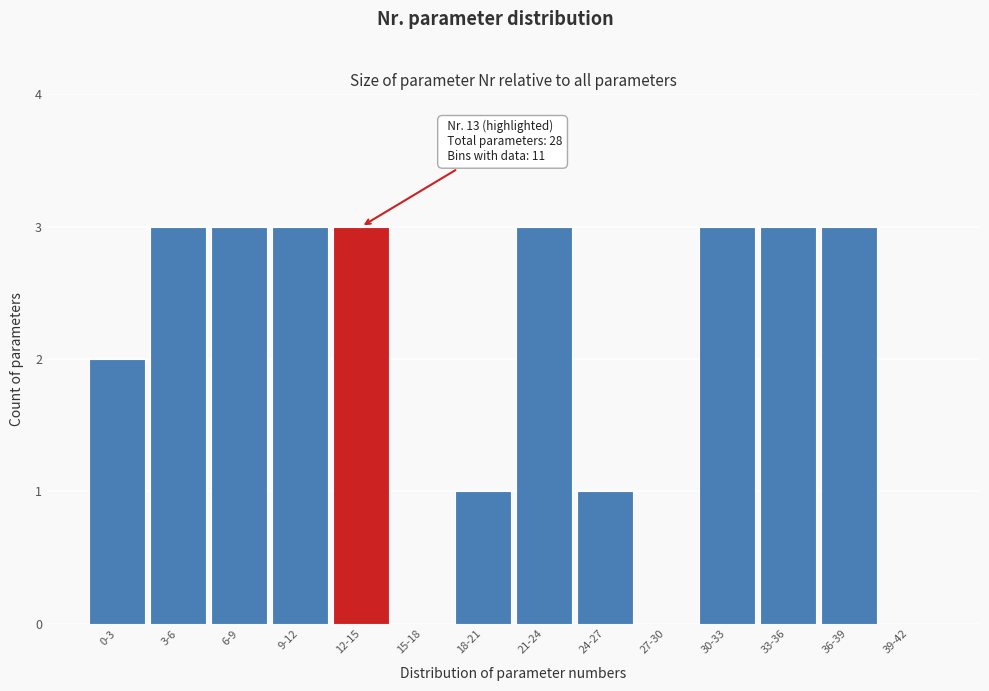

Reading right to left, what are all the values shown in this chart?

39-42=0	36-39=3	33-36=3	30-33=3	27-30=0	24-27=1	21-24=3	18-21=1	15-18=0	12-15=3	9-12=3	6-9=3	3-6=3	0-3=2